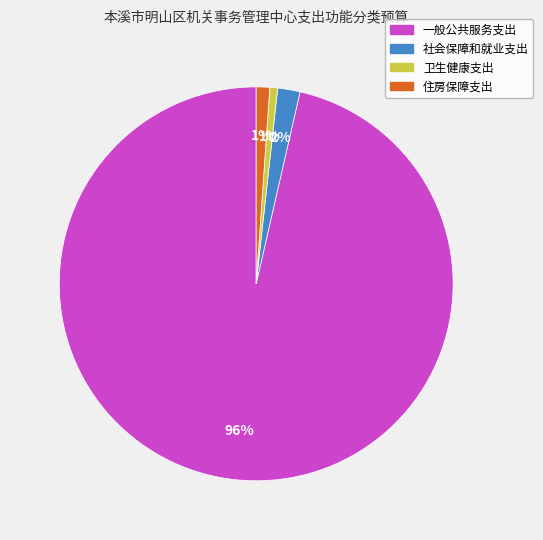

To the nearest percent, what is the difference between the 一般公共服务支出 and 住房保障支出 slice percentages?

95%